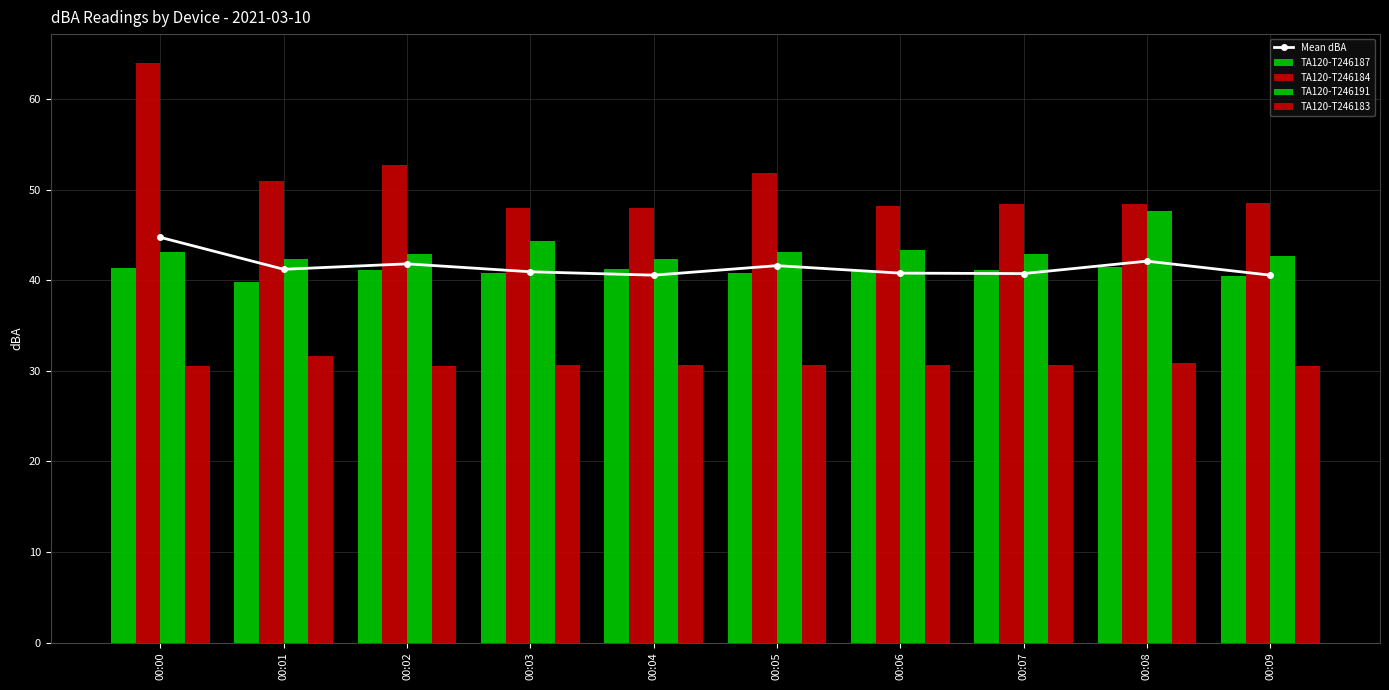

What is the sum of all TA120-T246183 values?

307.2